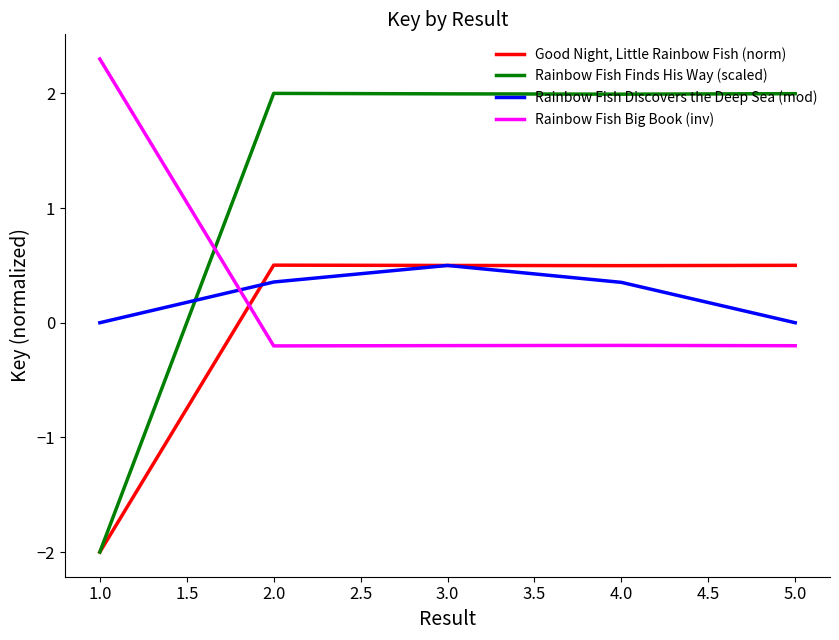

True or false: Rainbow Fish Finds His Way (scaled) has a value of 3.4 at 3.0.

False